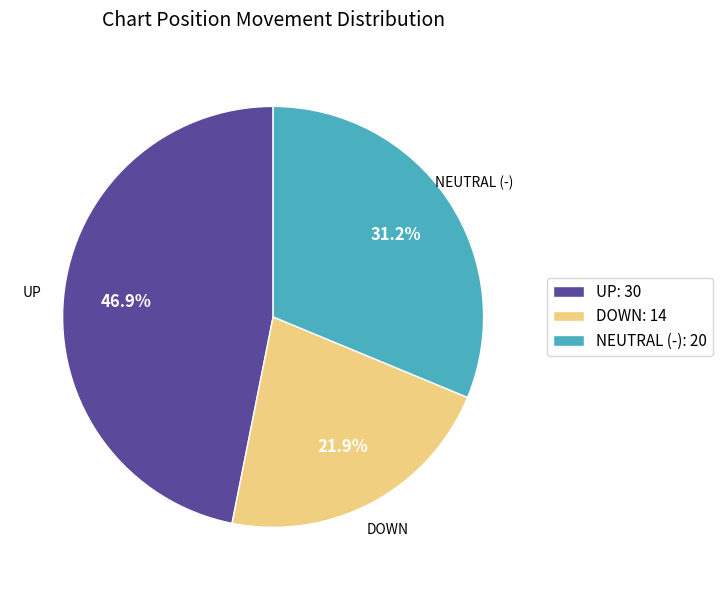

Does NEUTRAL (-): 20 represent more than half of the total?

No